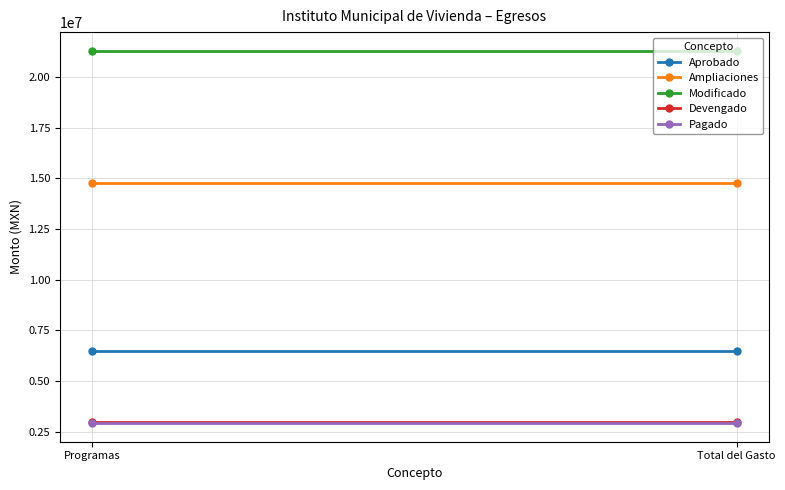

Reading right to left, transcribe all the data shown in this chart.

Aprobado: Total del Gasto=6500000.0	Programas=6500000.0
Ampliaciones: Total del Gasto=14787803.1	Programas=14787803.1
Modificado: Total del Gasto=21287803.1	Programas=21287803.1
Devengado: Total del Gasto=2972114.8	Programas=2972114.8
Pagado: Total del Gasto=2932117.3	Programas=2932117.3